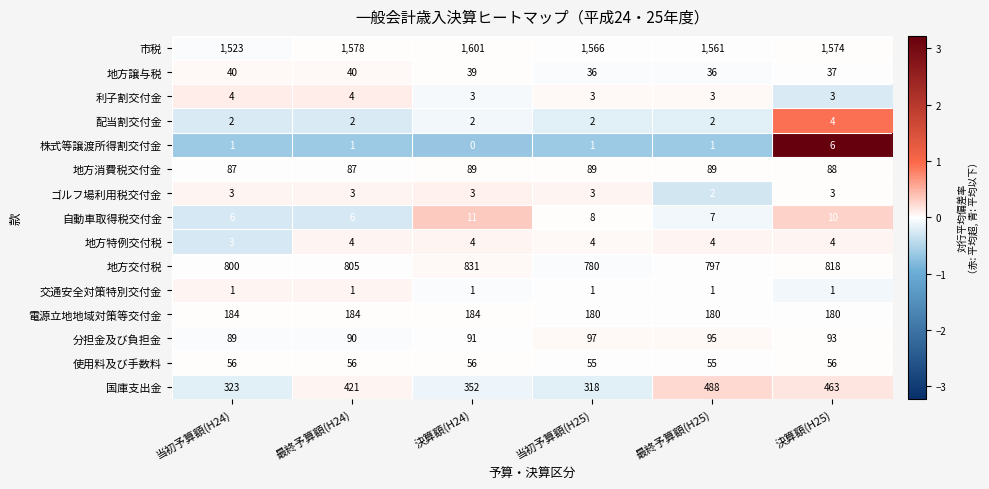

The 地方交付税 series shows 1020 at 当初予算額(H25). True or false?

False